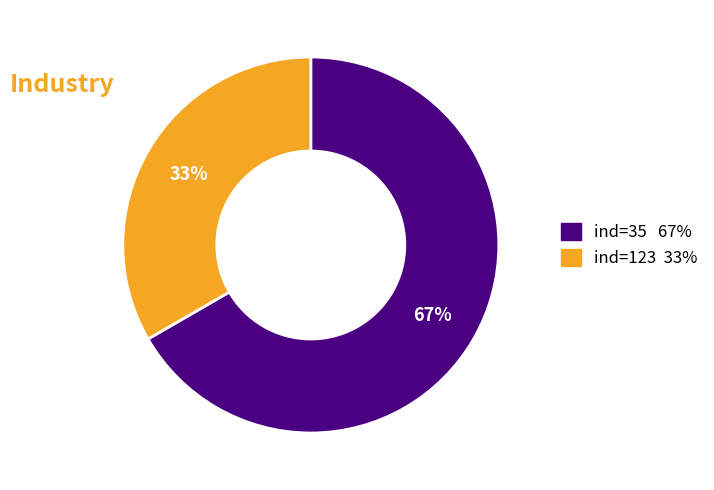

Is there a majority slice in this chart?

Yes